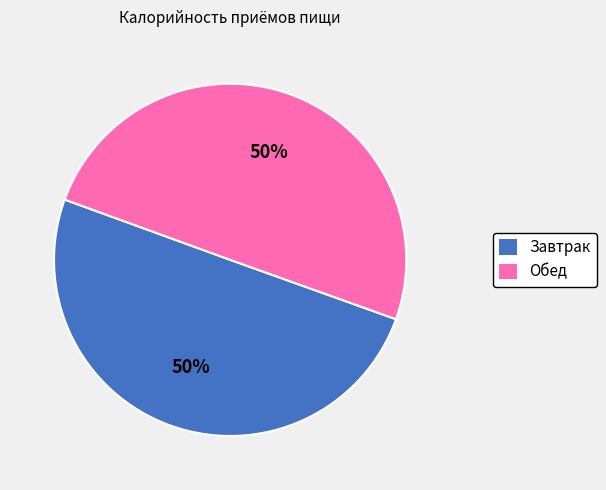

To the nearest percent, what is the combined percentage of Обед and Завтрак?

100%